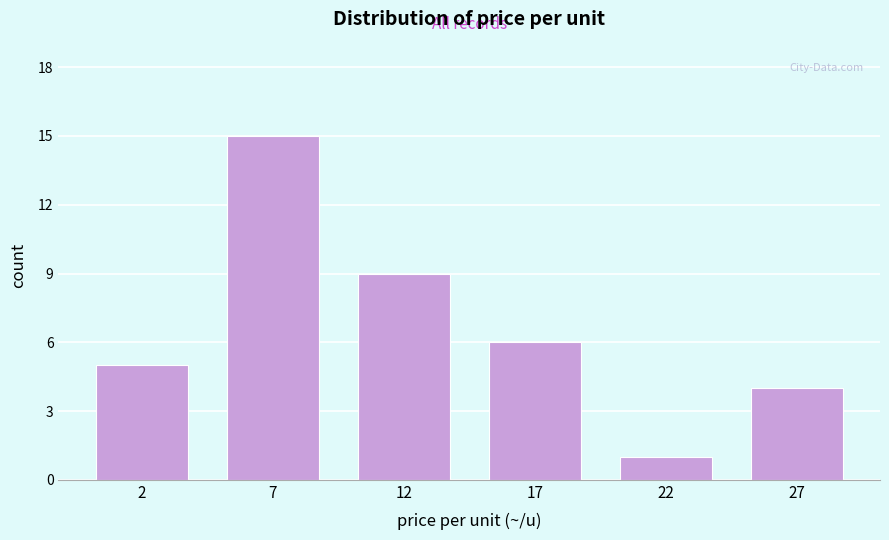

Reading right to left, transcribe all the data shown in this chart.

27=4	22=1	17=6	12=9	7=15	2=5